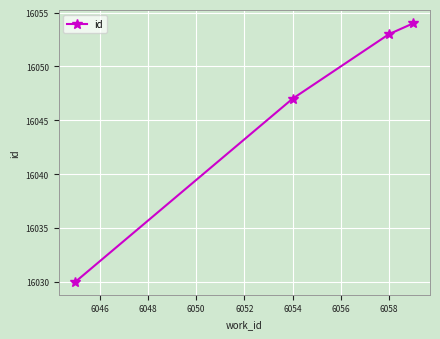

What is the average value?

16046